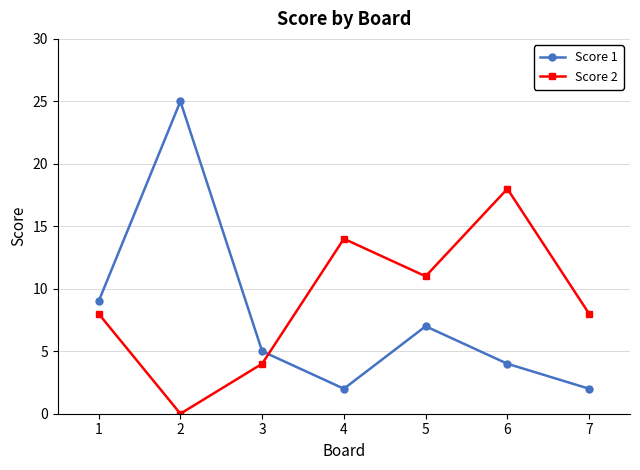

What is the difference between the highest and lowest values at 4?

12